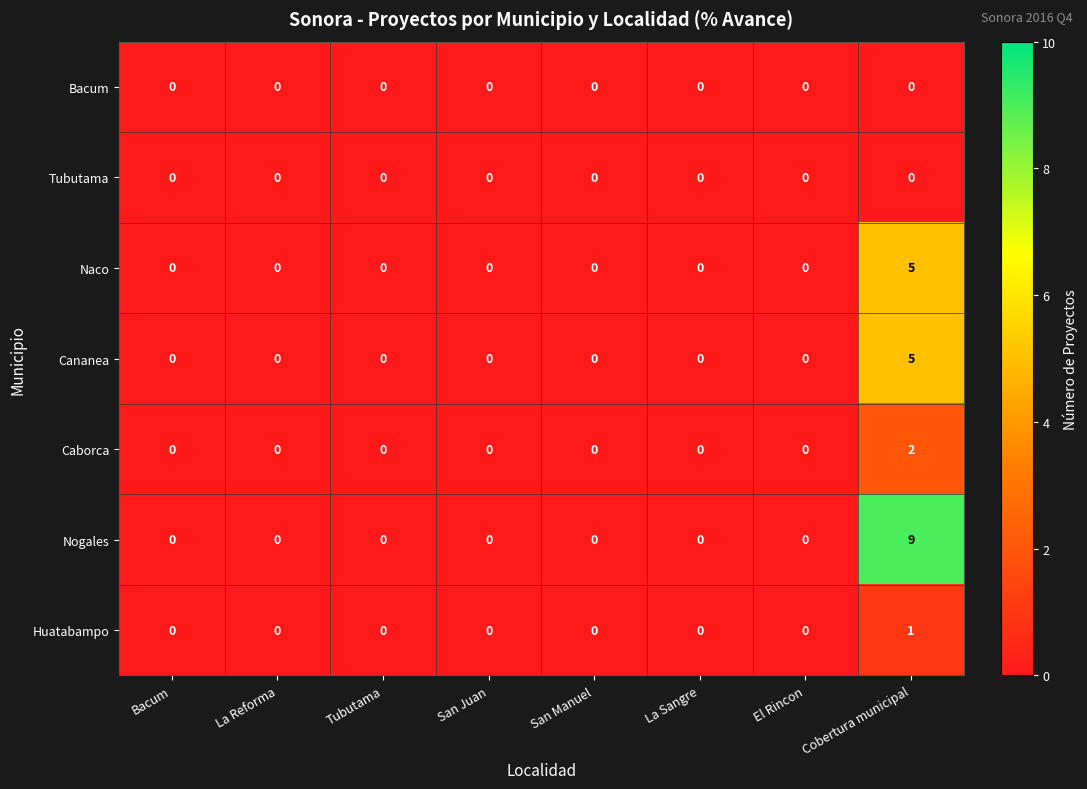

Which series has the largest range (max minus min)?

Nogales